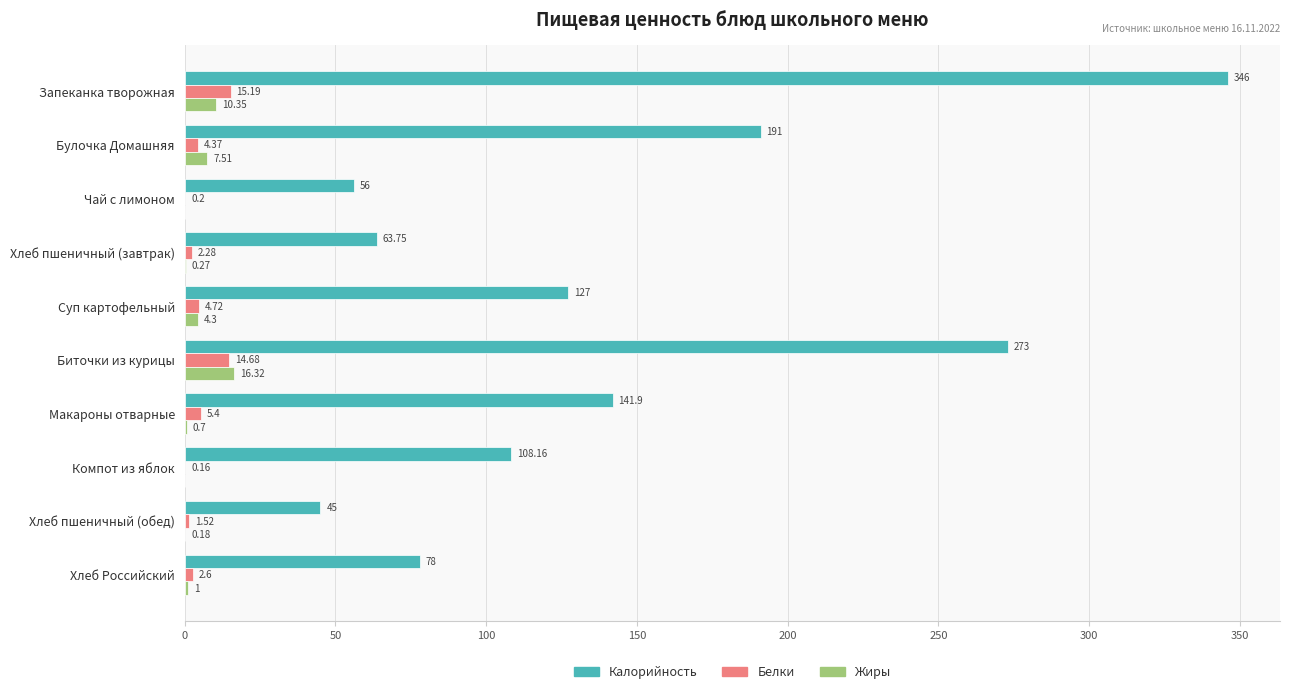

What is the sum of all Жиры values?

40.6